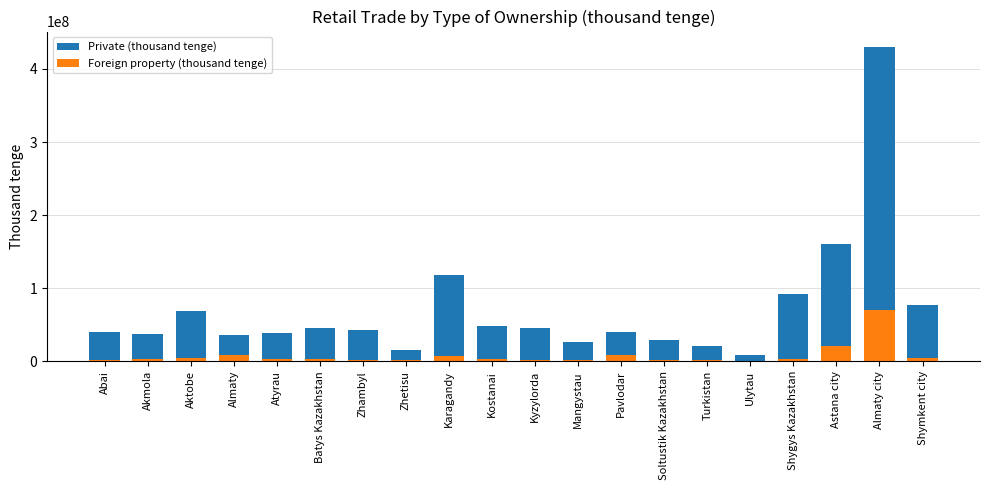

How many values in the Private (thousand tenge) series exceed 43107093?

9